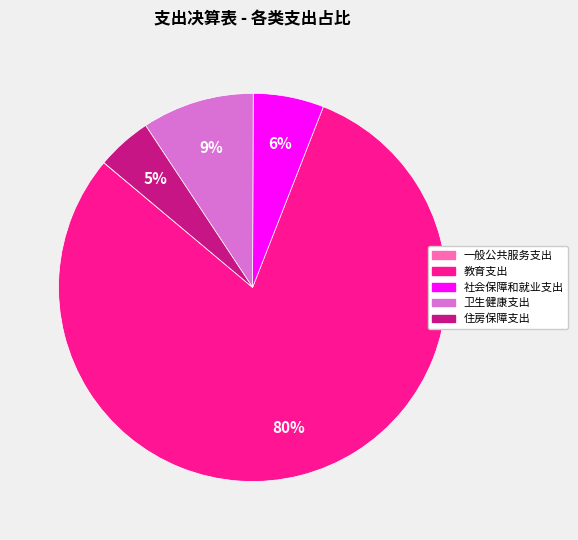

Between 教育支出 and 社会保障和就业支出, which is larger?

教育支出